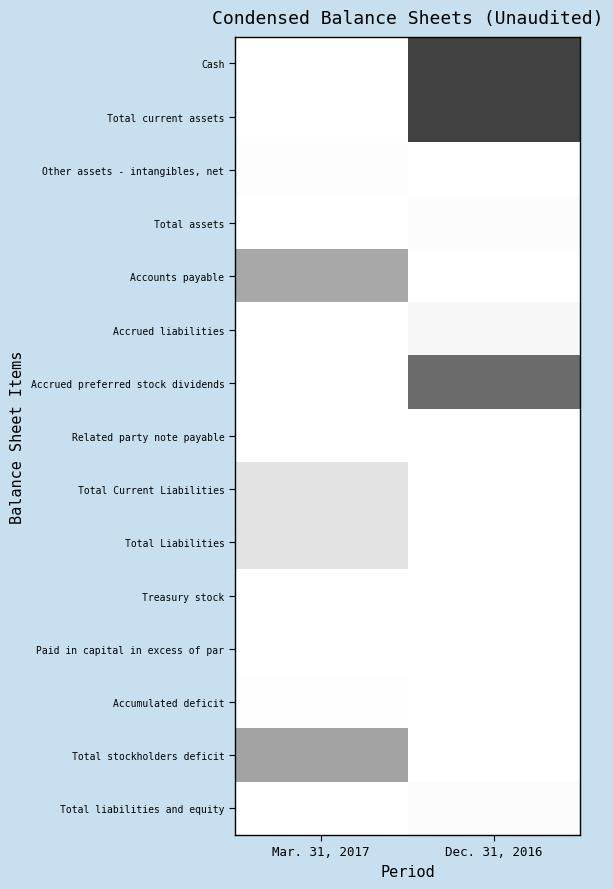

At which category is the sum across all series the highest?

Mar. 31, 2017